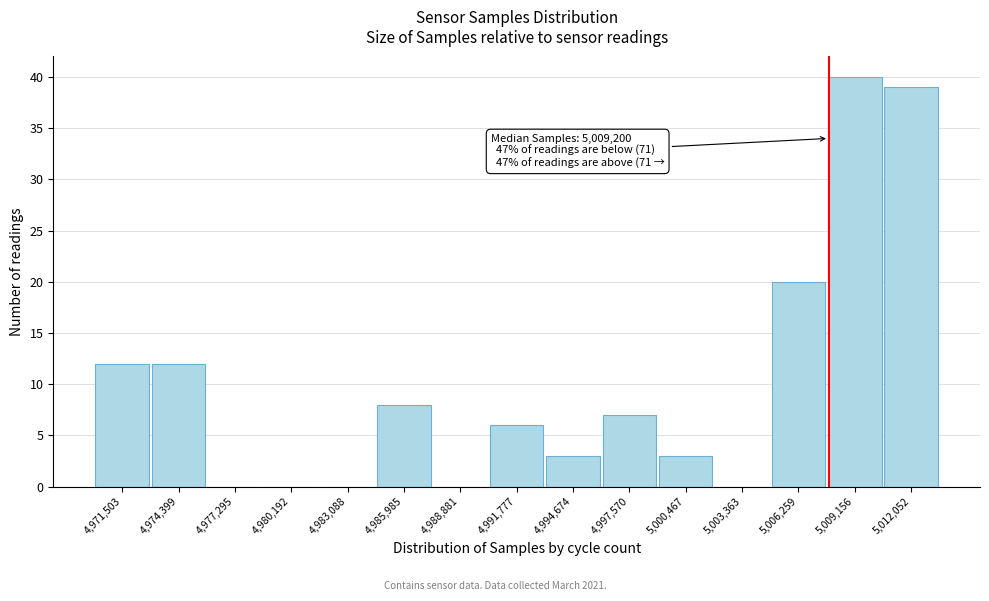

Reading left to right, list all the values displayed in this chart.

4,971,503=12	4,974,399=12	4,977,295=0	4,980,192=0	4,983,088=0	4,985,985=8	4,988,881=0	4,991,777=6	4,994,674=3	4,997,570=7	5,000,467=3	5,003,363=0	5,006,259=20	5,009,156=40	5,012,052=39